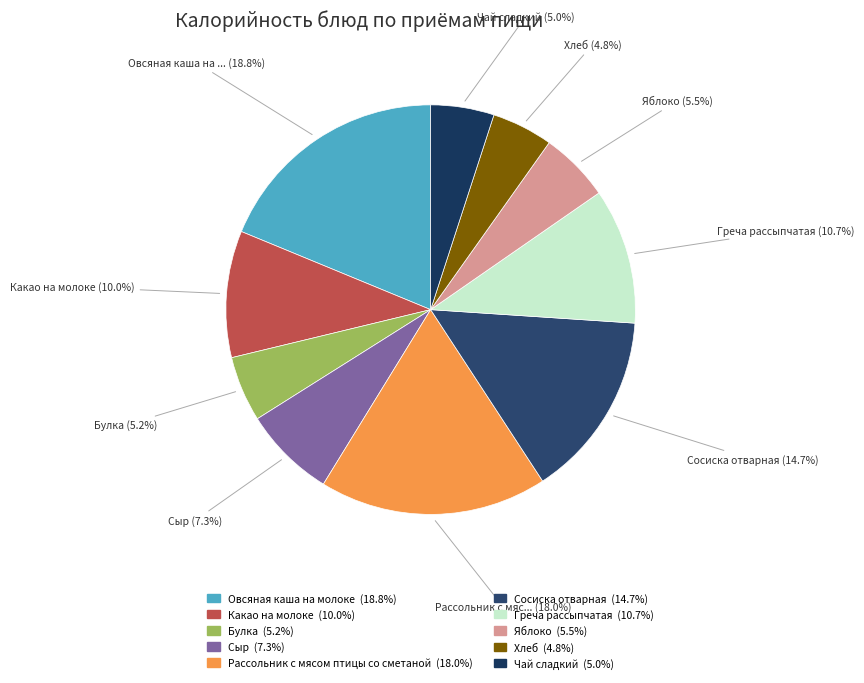

To the nearest percent, what is the average slice percentage?

10%